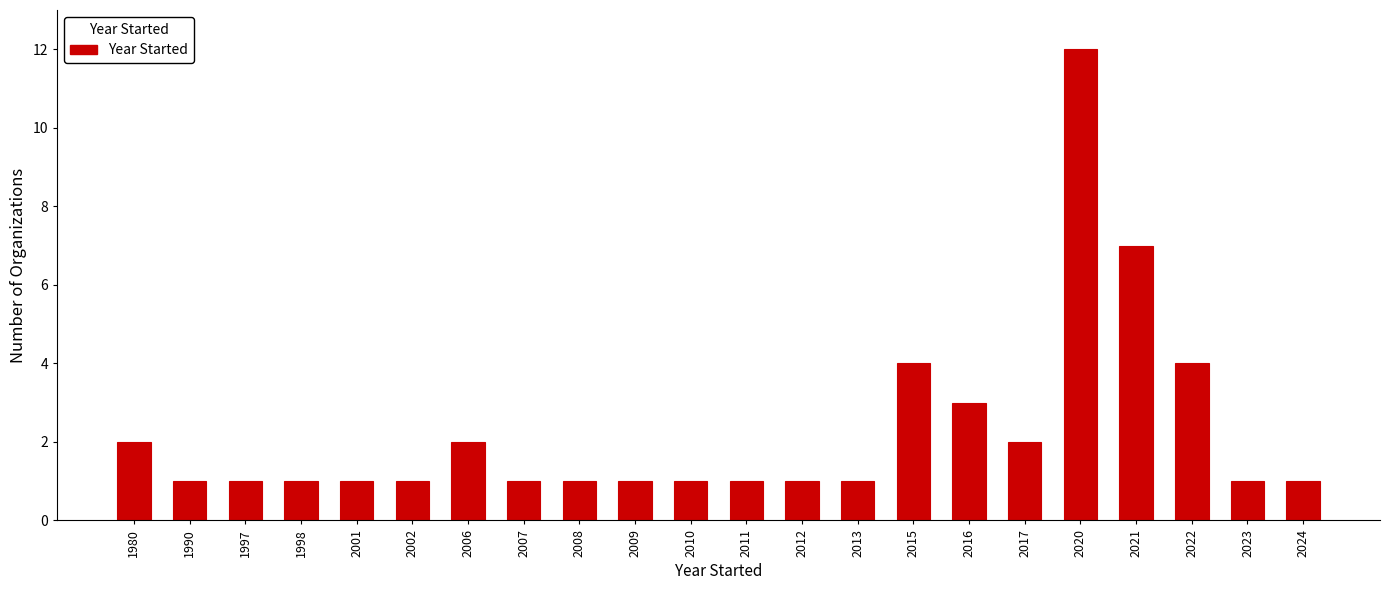

Reading right to left, transcribe all the data shown in this chart.

1	1	4	7	12	2	3	4	1	1	1	1	1	1	1	2	1	1	1	1	1	2